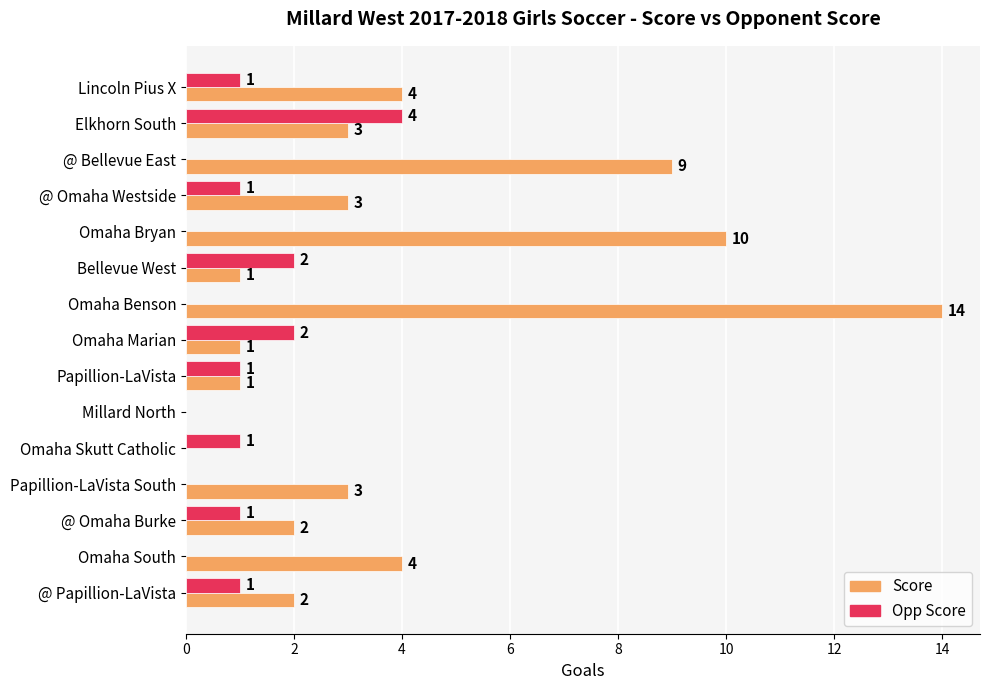

At which category is the sum across all series the highest?

Omaha Benson